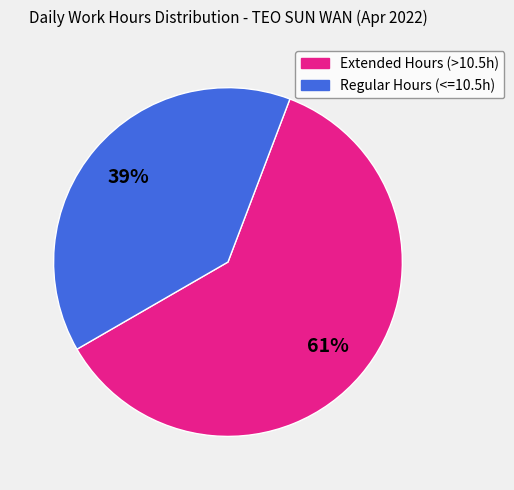

Is there a majority slice in this chart?

Yes